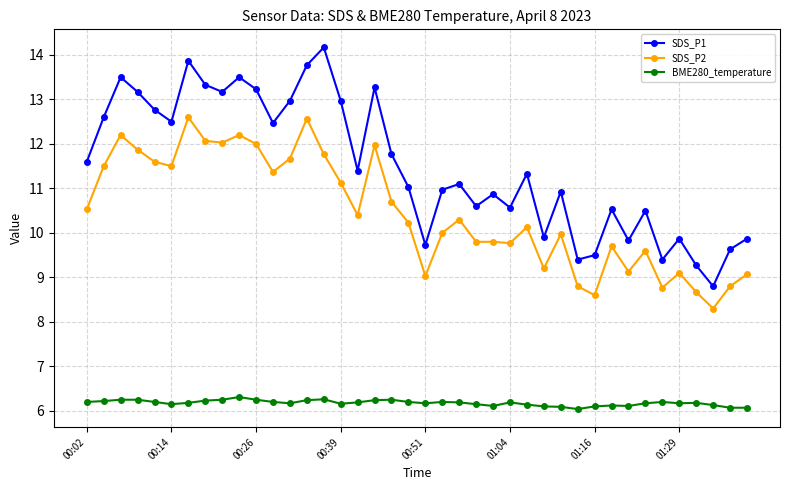

True or false: SDS_P2 has more than 2 points higher than both neighbors.

True